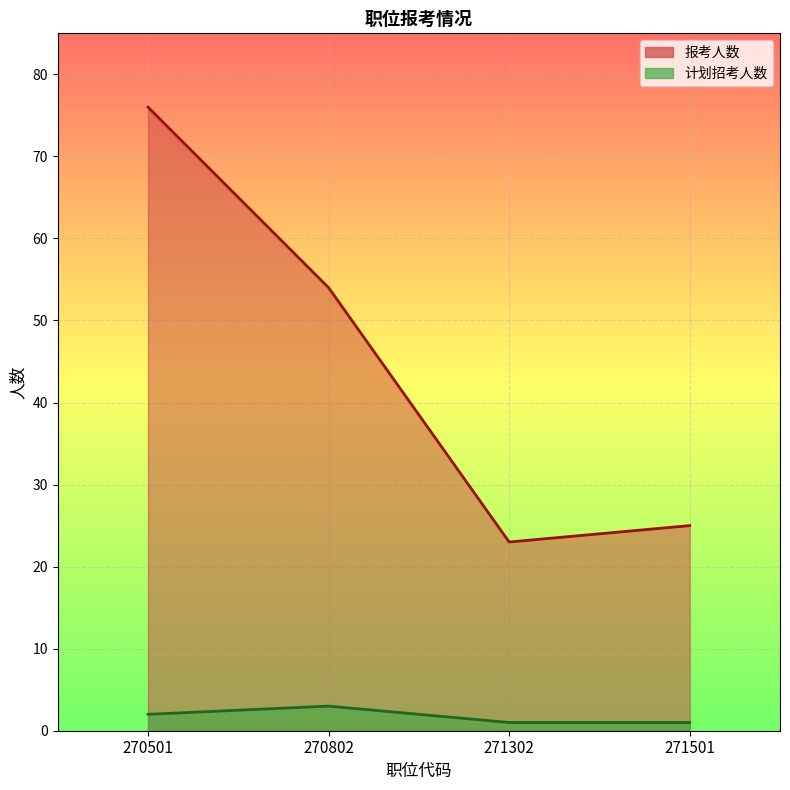

At which category is the sum across all series the highest?

270501